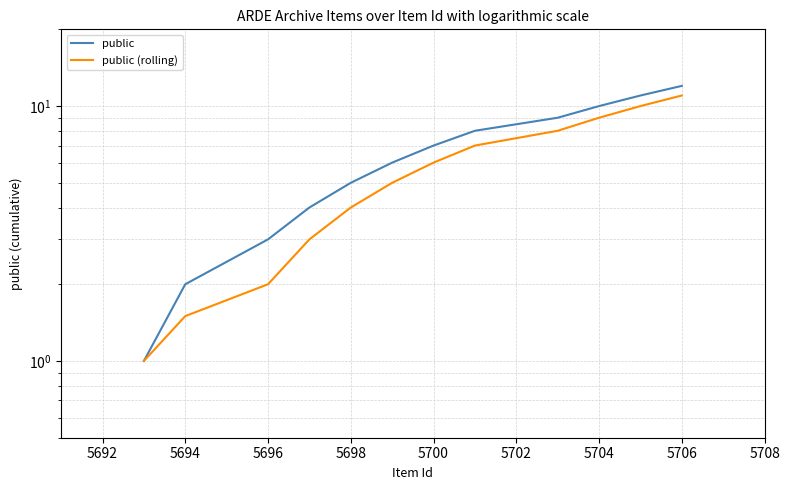

What is the label of the 5th point from the left?

5698